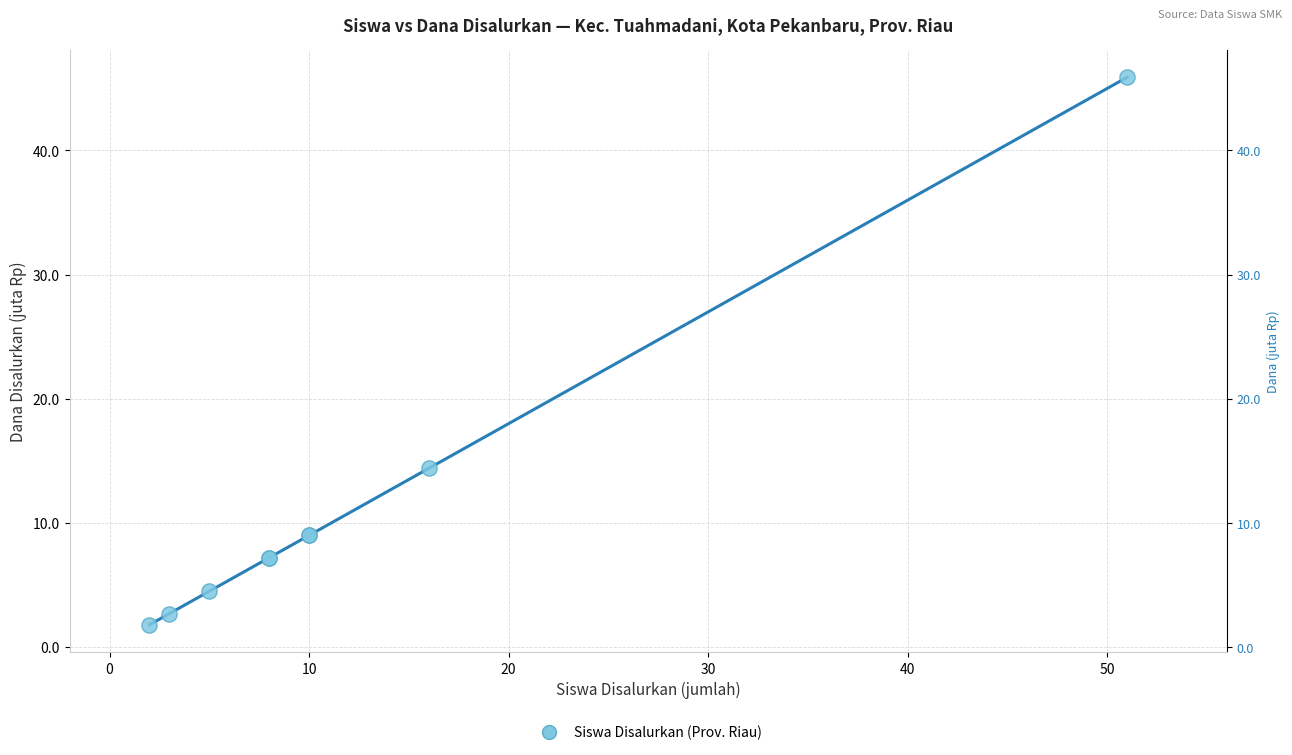

What Y value in the scatter plot is closest to 23?

14.4